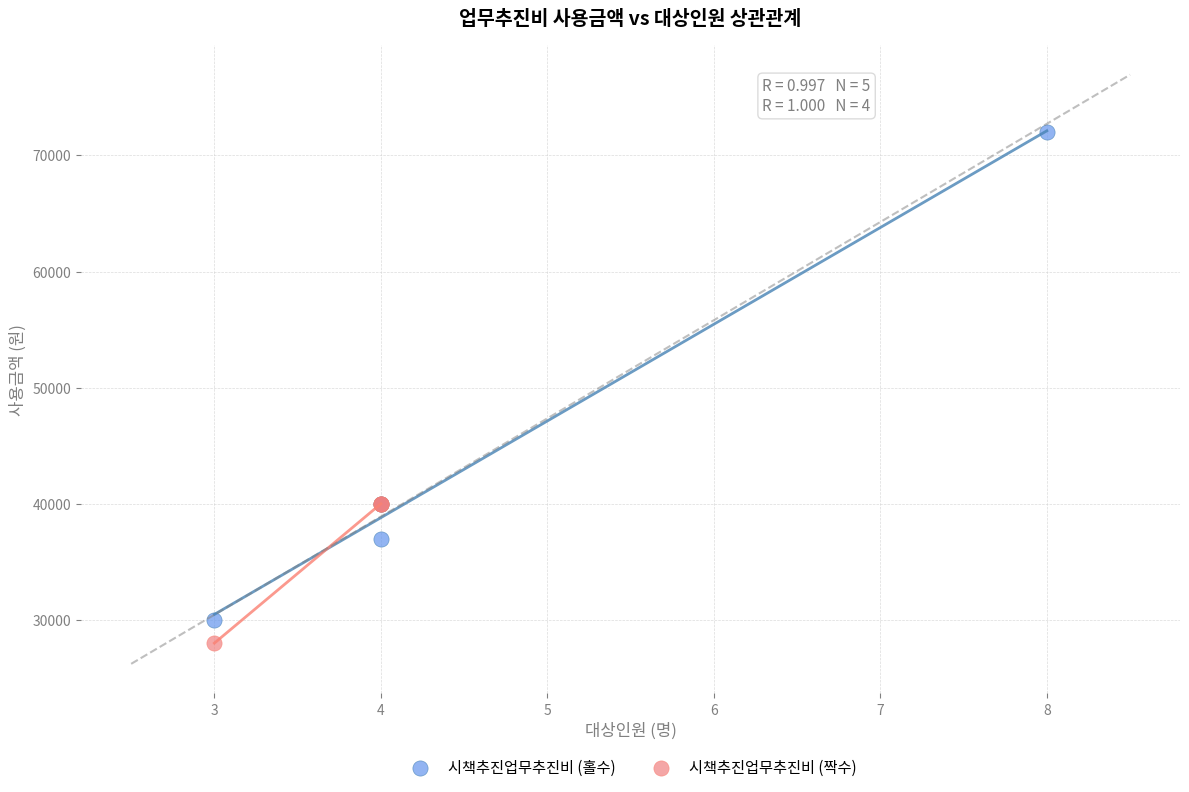

What are all the series names shown in the legend?

시책추진업무추진비 (홀수), 시책추진업무추진비 (짝수)